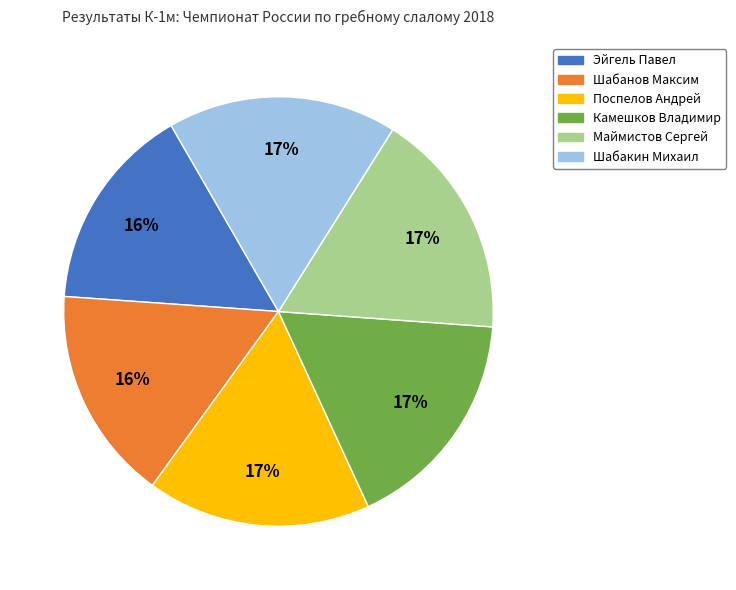

How many segments does this pie chart have?

6